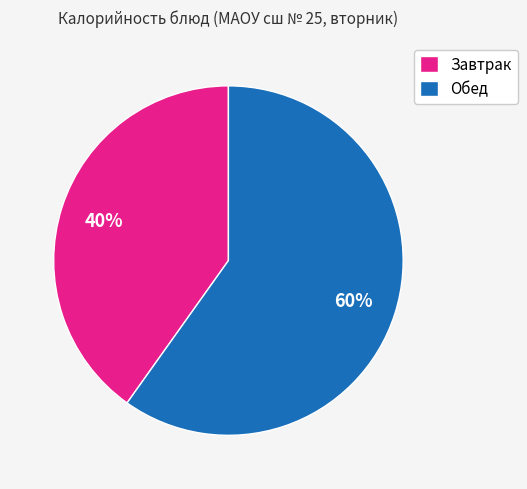

To the nearest percent, what is the difference between the largest and smallest slice percentages?

20%